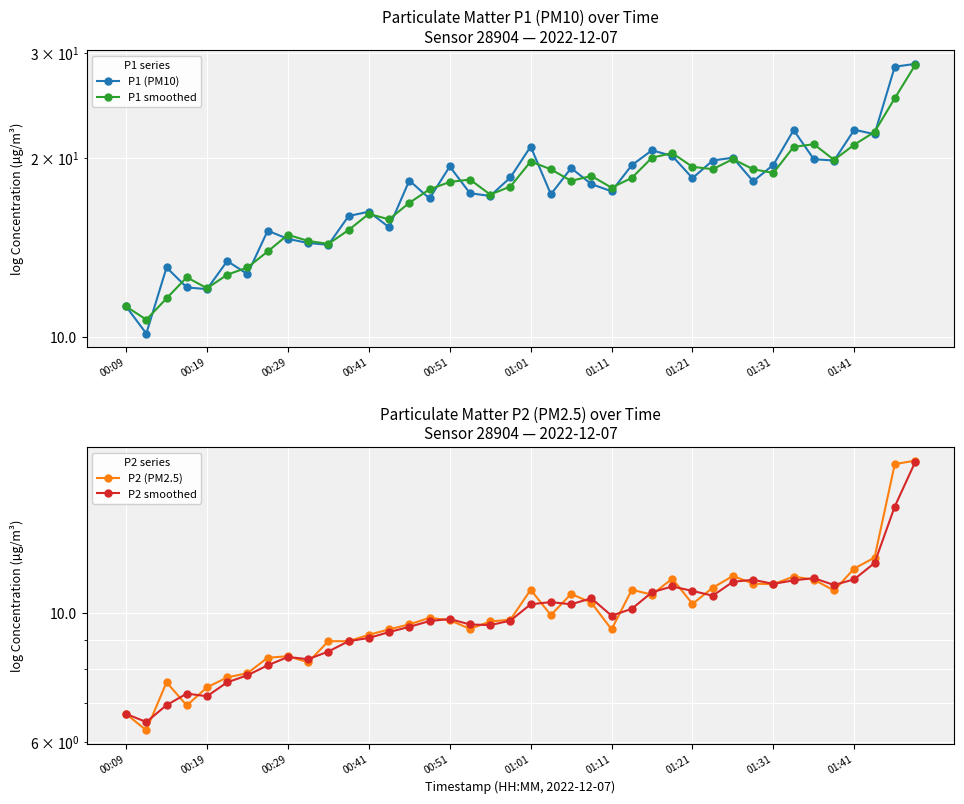

How many lines are shown in the chart?

4